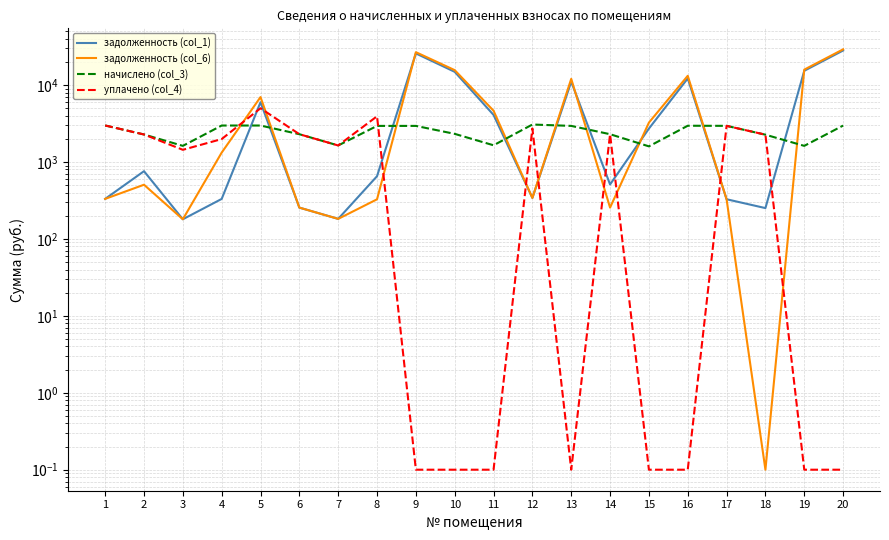

What is the value of the задолженность (col_1) point at the 12th from the left?

341.3